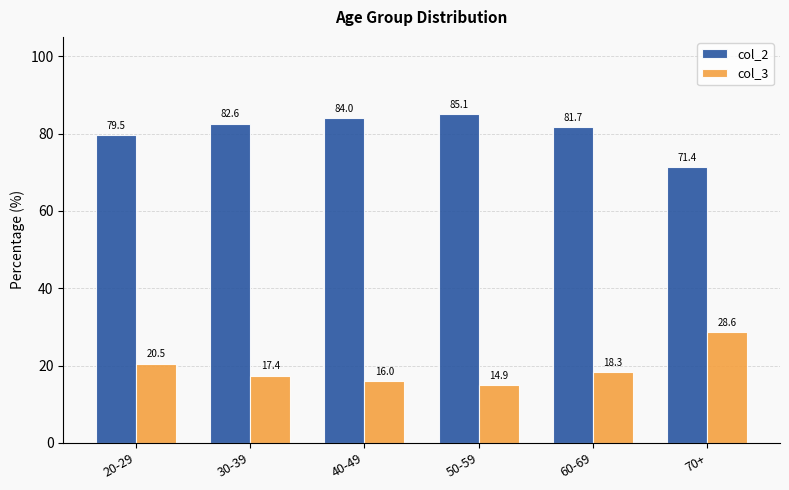

What is the minimum value shown in the chart?

14.9